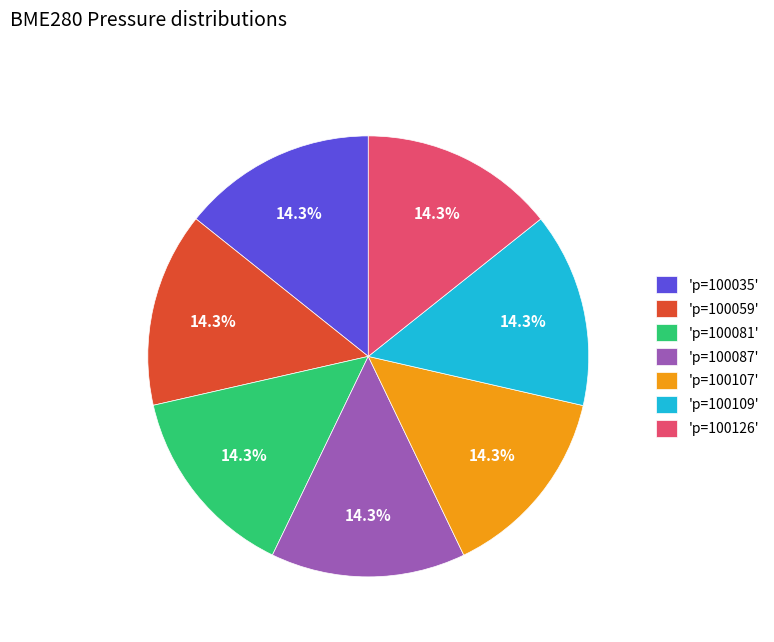

Does 'p=100059' account for over 50% of the chart?

No